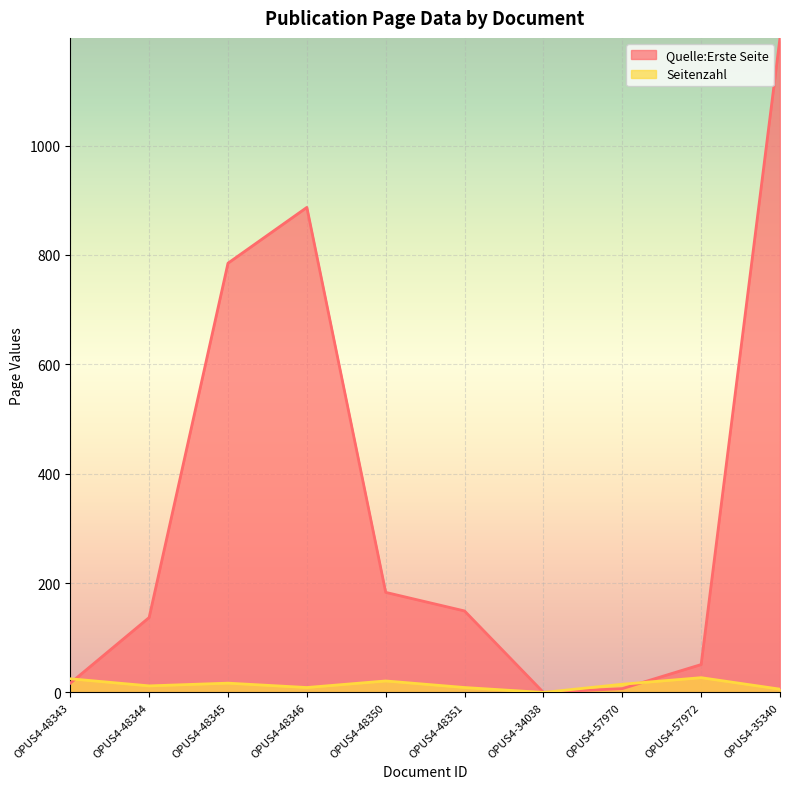

What is the difference between the Quelle:Erste Seite values at OPUS4-57972 and OPUS4-48343?

34